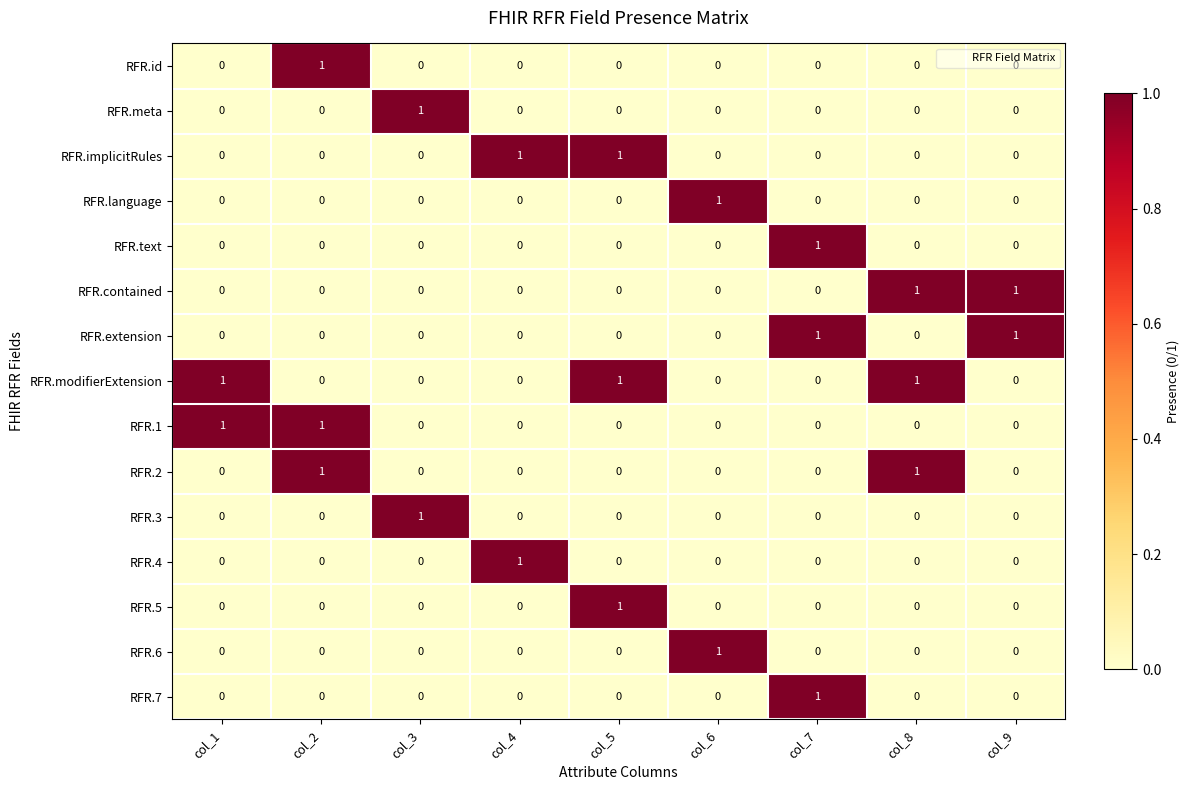

Is it true that RFR.2 equals 0 at col_6?

True